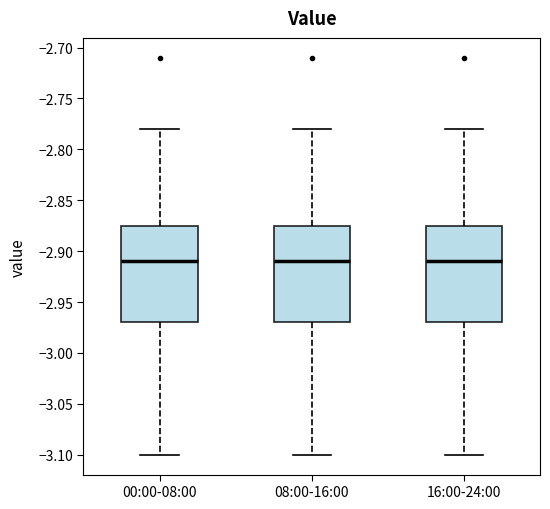

Reading left to right, transcribe this box plot: for each box, give where its median line is, the range the box spans, and where its two whiskers end, as read against the y-axis. The values are not printed on the chart, so give them approximately, as read against the axis.

00:00-08:00: median -2.910, box -2.970 to -2.875, whiskers -3.100 to -2.780
08:00-16:00: median -2.910, box -2.970 to -2.875, whiskers -3.100 to -2.780
16:00-24:00: median -2.910, box -2.970 to -2.875, whiskers -3.100 to -2.780